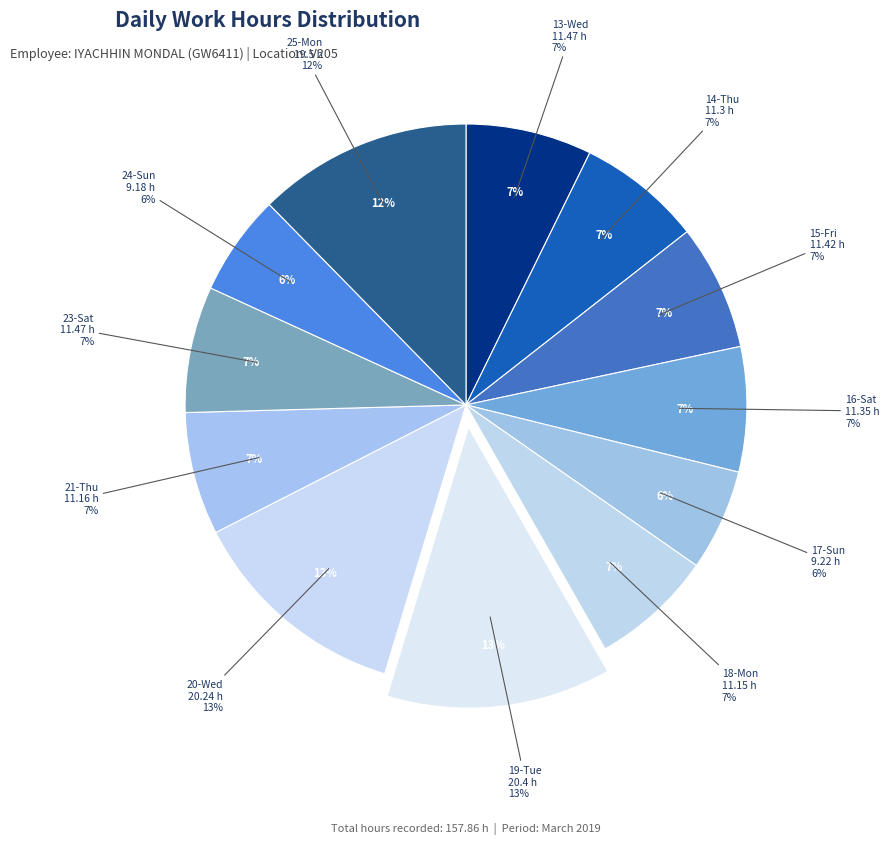

Is it true that 25-Mon is 12% of the pie?

True